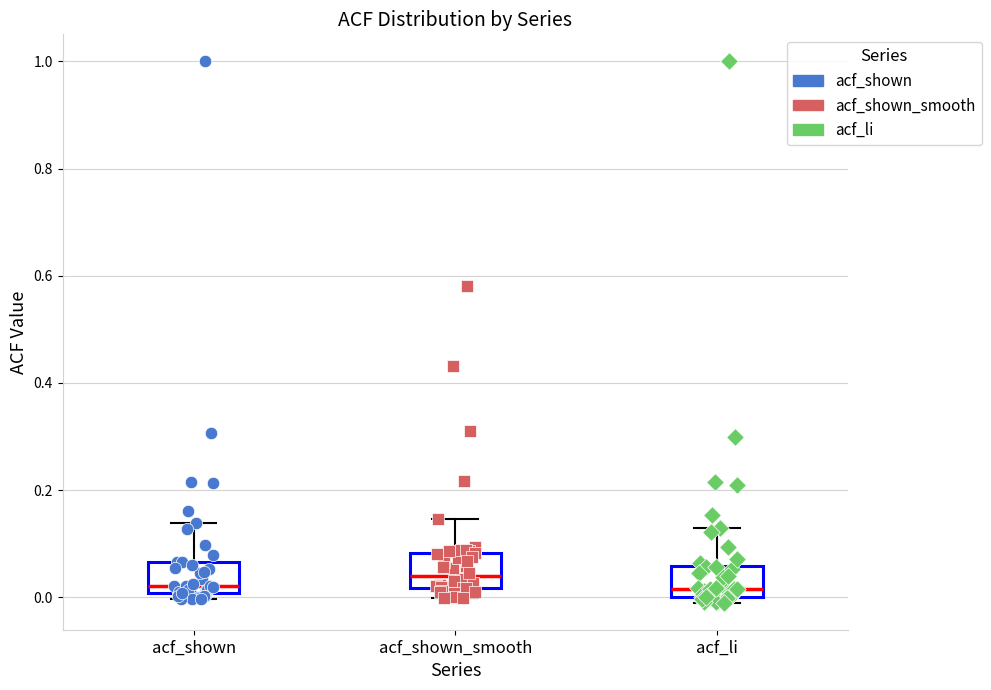

Reading left to right, read every box against the y-axis: the position of its median line, the range the box covers, and the ends of its whiskers. The values are not printed on the chart, so give them approximately, as read against the axis.

acf_shown: median 0.02, box 0.00 to 0.06, whiskers 0.00 (just below the box's lower edge) to 0.14
acf_shown_smooth: median 0.04, box 0.02 to 0.08, whiskers 0.00 to 0.14
acf_li: median 0.02, box 0.00 to 0.06, whiskers 0.00 (just below the box's lower edge) to 0.14